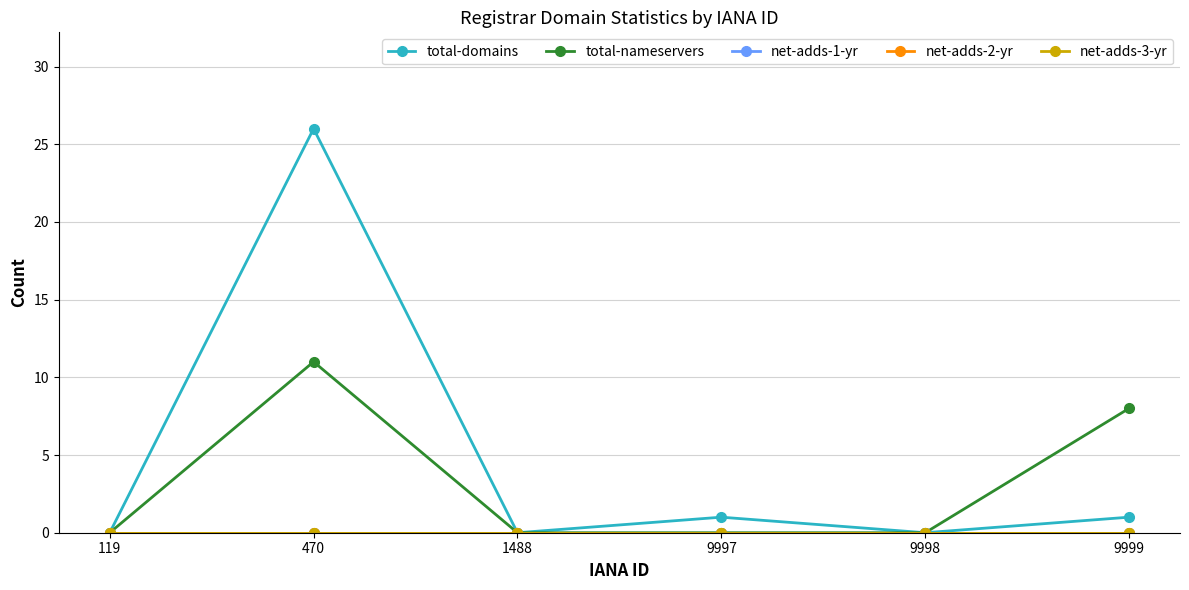

At which category does the chart reach its minimum across all series?

119